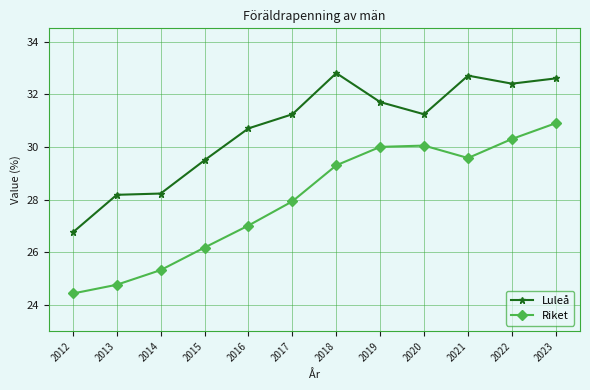

Where is the first local minimum for Riket?

2021